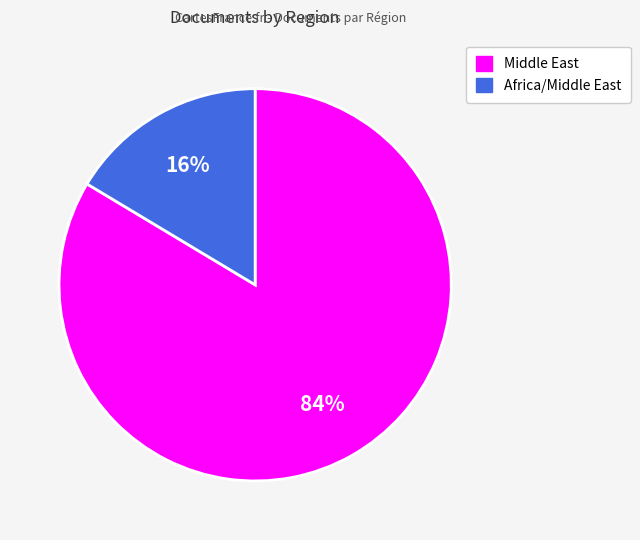

To the nearest percent, what is the average slice percentage?

50%